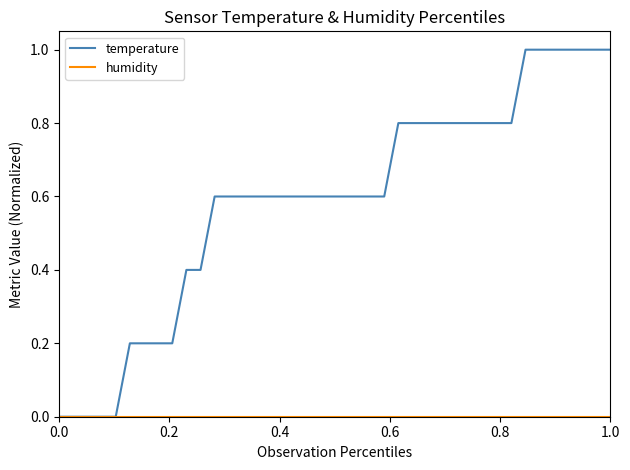

What is the greatest value displayed?

1.0